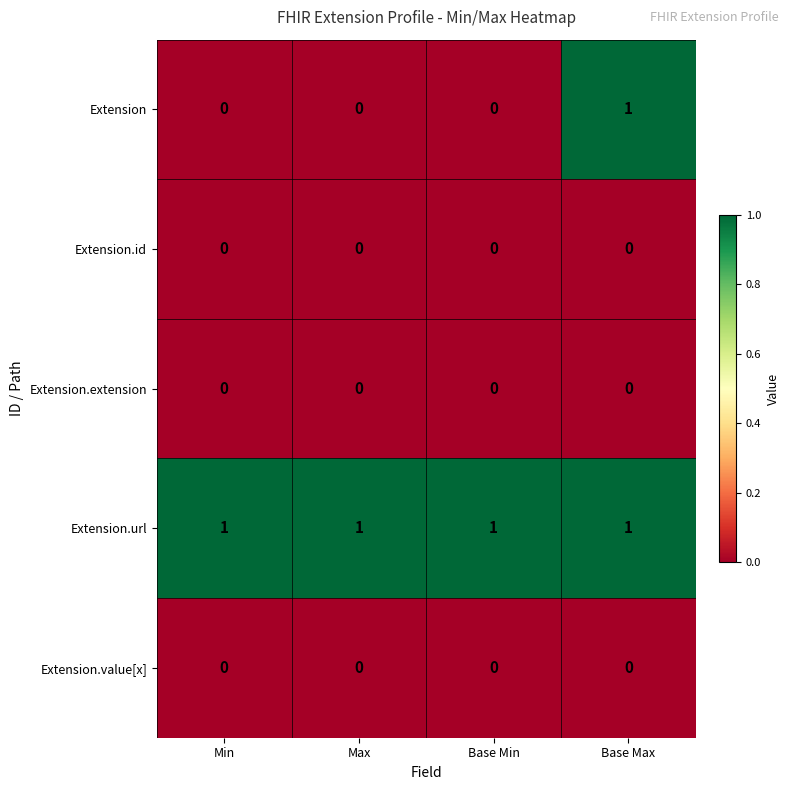

What is the spread (max minus min) of values at Min?

1